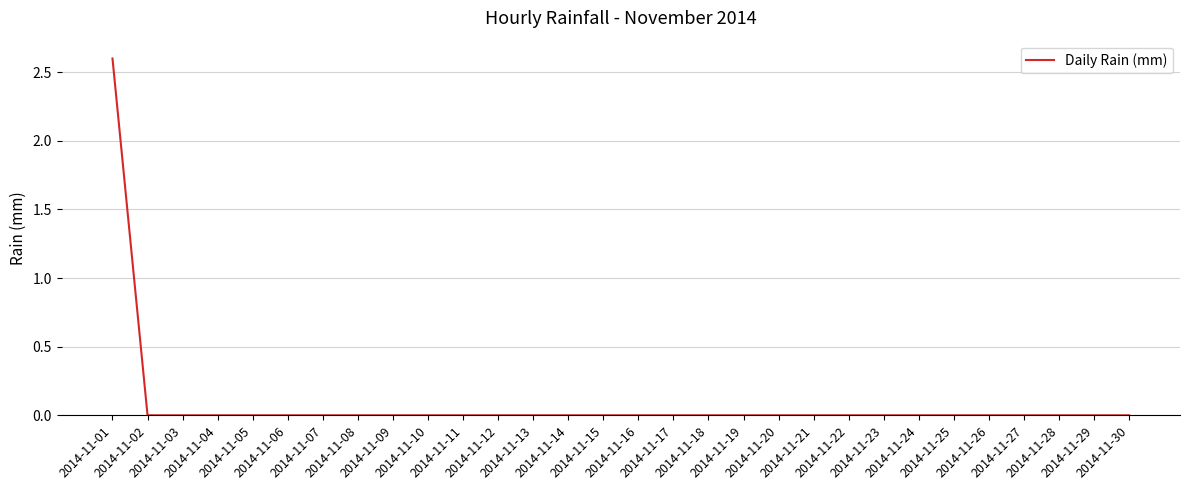

Count the number of data series in this chart.

1